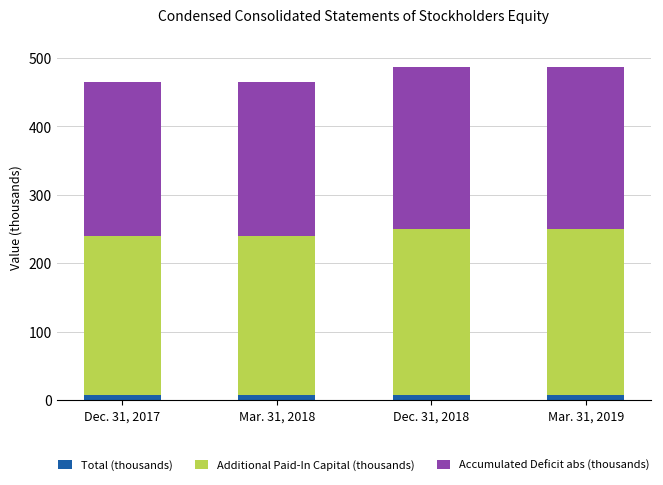

Count the number of data series in this chart.

3